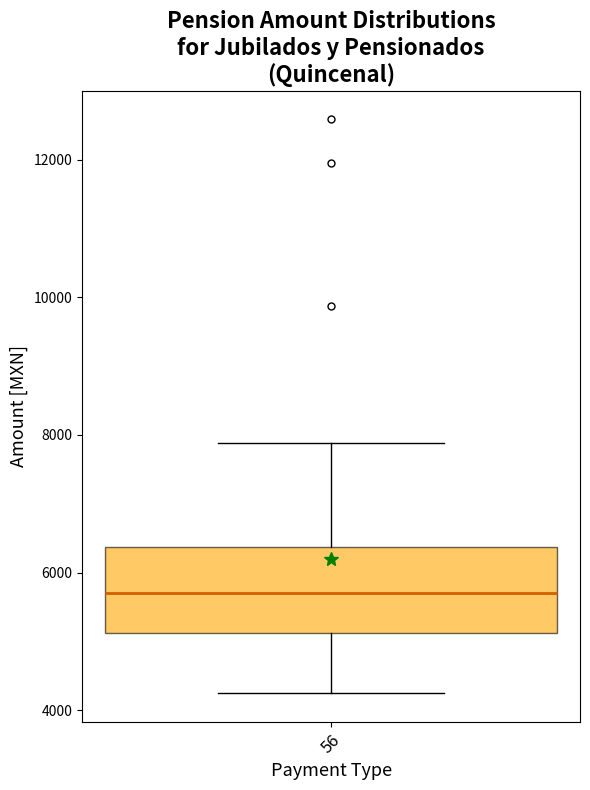

Transcribe this box plot: give where the median line is, the range the box spans, and where the two whiskers end, as read against the y-axis. The values are not printed on the chart, so give them approximately, as read against the axis.

median 5600, box 5200 to 6400, whiskers 4200 to 7800